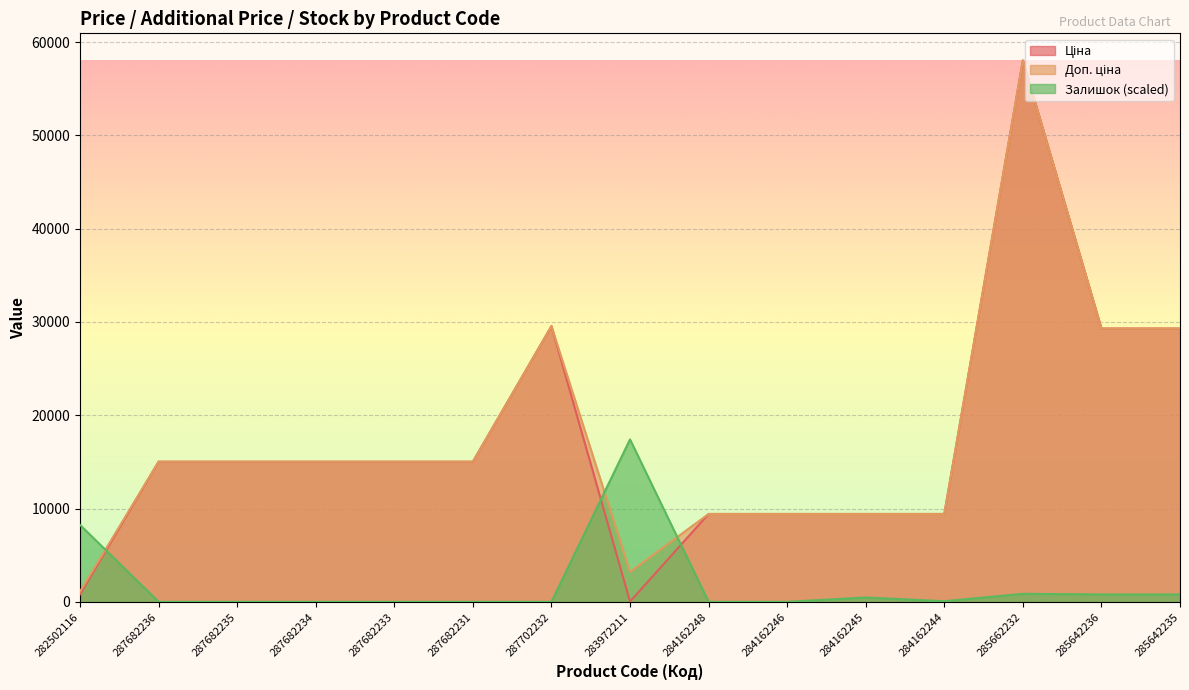

Reading right to left, extract all data points from this chart.

Ціна: 29294.9	29294.9	58037.0	9416.9	9416.9	9416.9	9416.9	32.0	29548.9	15019.2	15019.2	15019.2	15019.2	15019.2	813.0
Доп. ціна: 29294.9	29294.9	58037.0	9416.9	9416.9	9416.9	9416.9	3205.0	29548.9	15019.2	15019.2	15019.2	15019.2	15019.2	1101.8
Залишок: 791.4	791.4	857.4	66.0	461.7	0.0	0.0	17411.1	0.0	0.0	0.0	0.0	0.0	0.0	8243.9